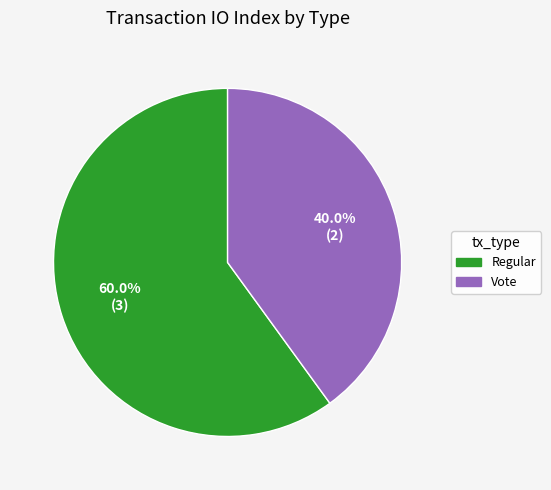

What is the largest slice in the pie chart?

Regular